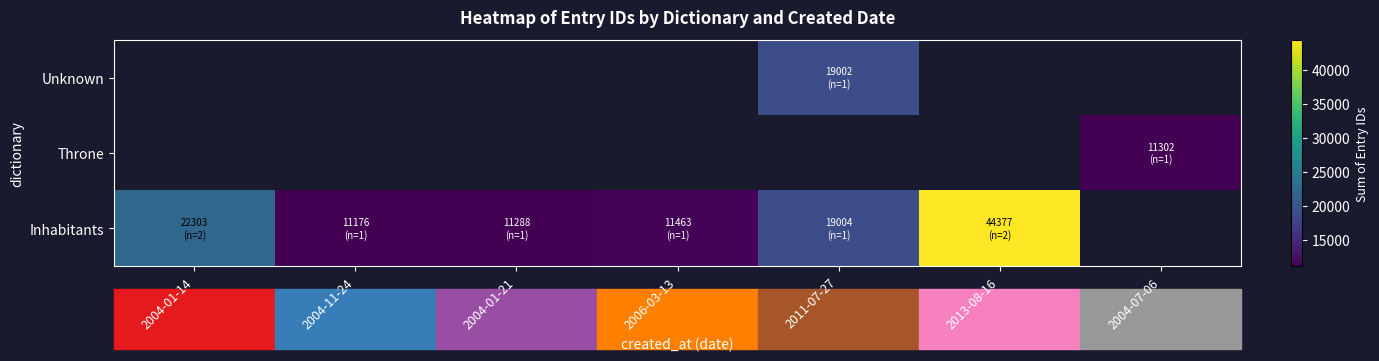

How many data points in Inhabitants are less than 19004?

3